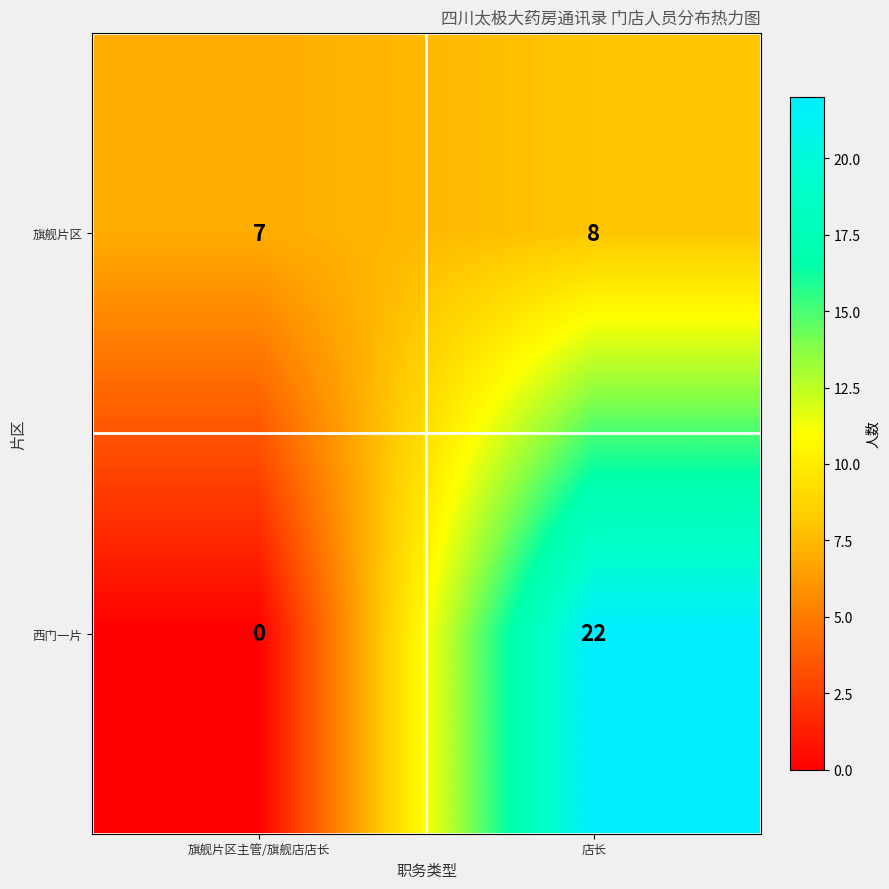

True or false: 旗舰片区 has a value of 7 at 旗舰片区主管/旗舰店店长.

True